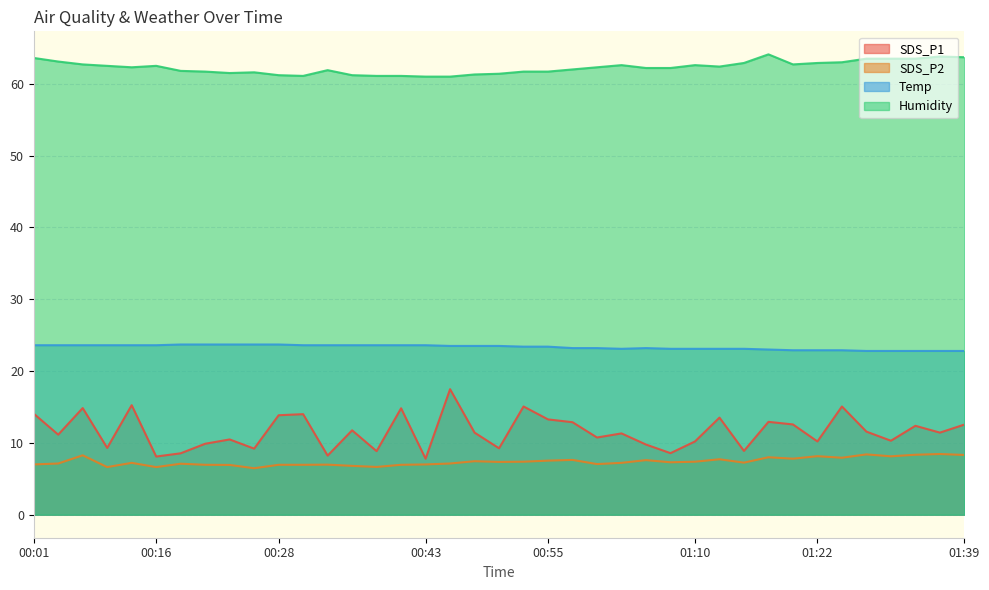

Is the value of SDS_P1 at 01:34 greater than the value of SDS_P2 at 01:05?

Yes